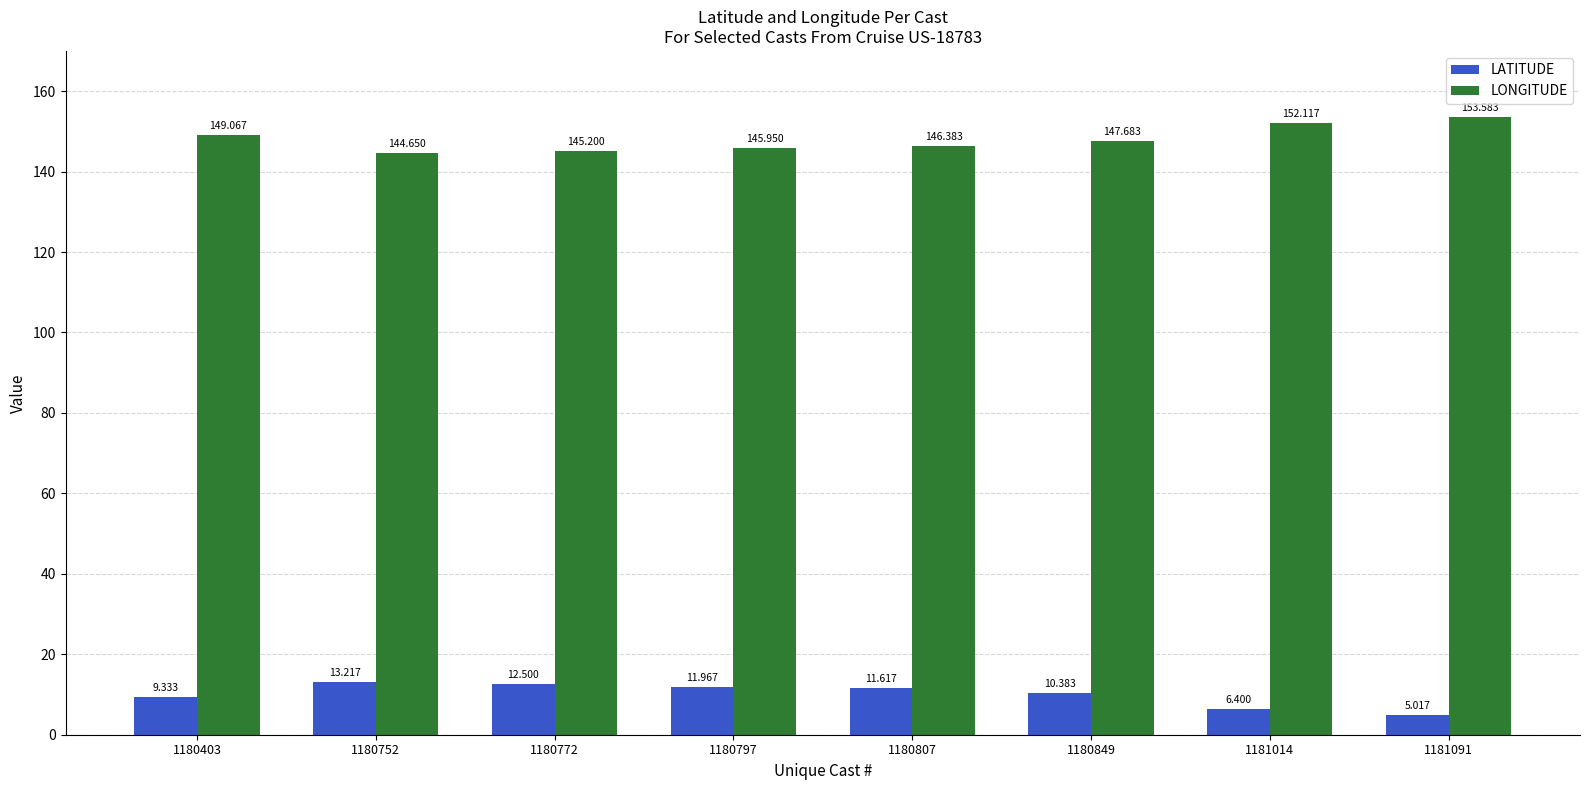

What is the value of the LONGITUDE bar at the 6th from the left?

147.7